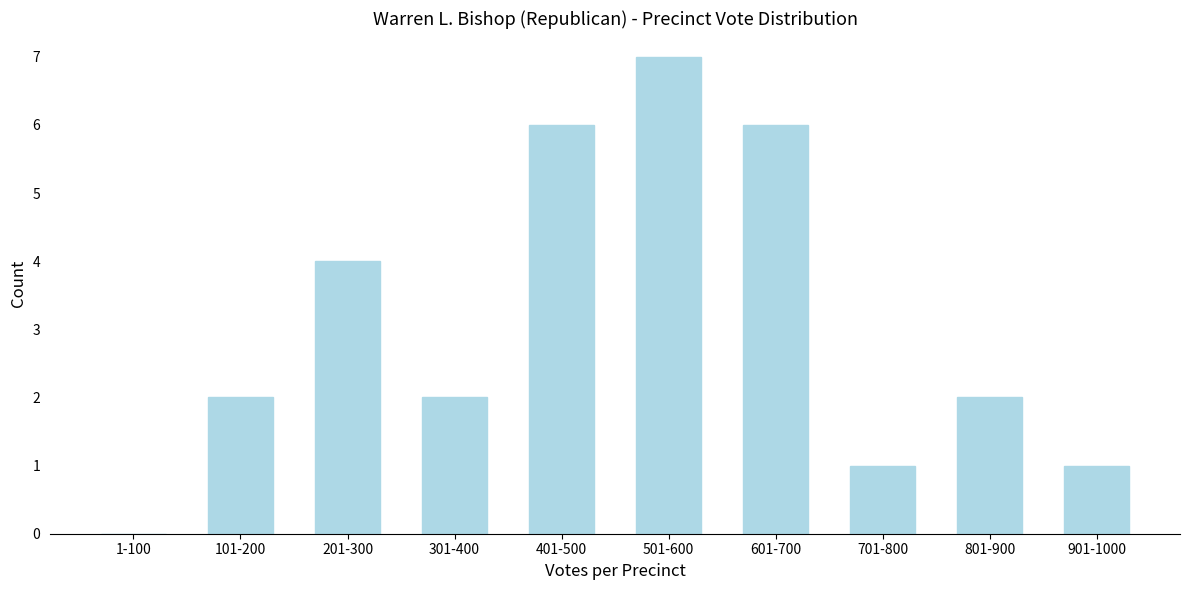

Reading right to left, list all the values displayed in this chart.

901-1000=1	801-900=2	701-800=1	601-700=6	501-600=7	401-500=6	301-400=2	201-300=4	101-200=2	1-100=0